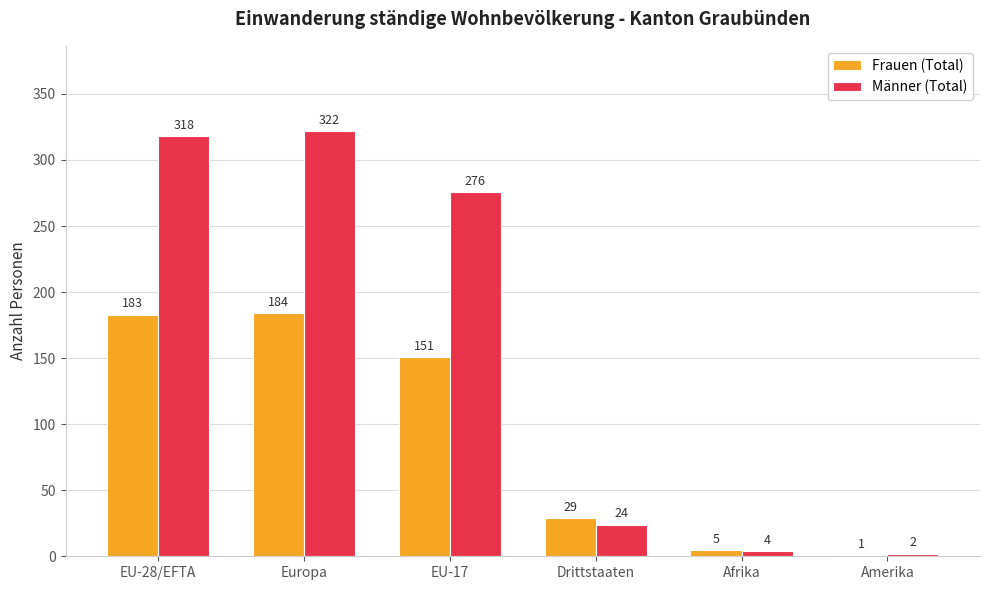

True or false: Männer (Total) has a value of 322 at Europa.

True